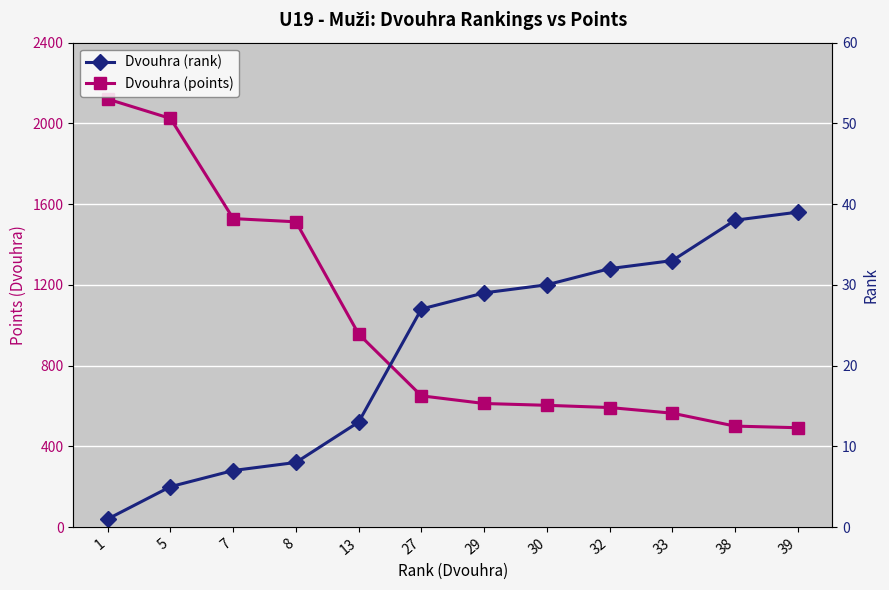

Rank the series by their average value, from lowest to highest.

Dvouhra (rank), Dvouhra (points)